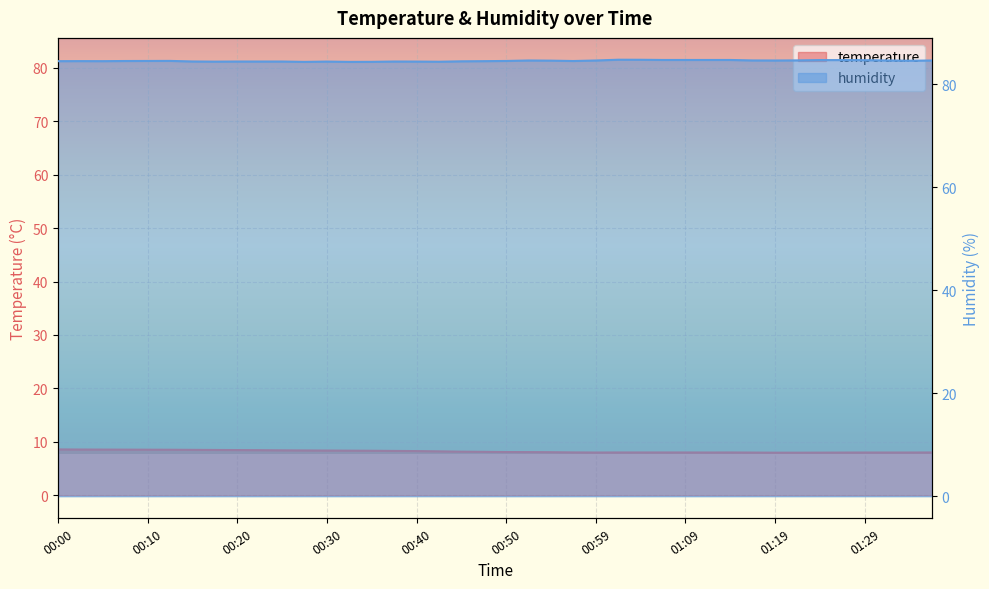

Which series has the largest total across all categories?

humidity